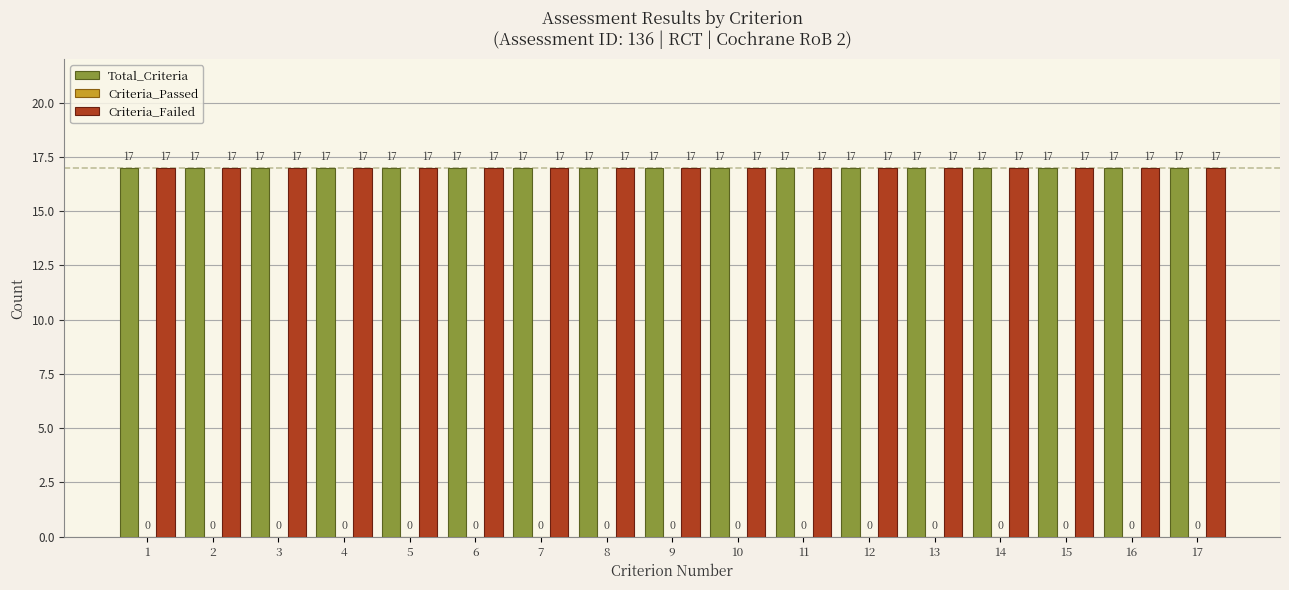

The Criteria_Passed series shows 0 at 4. True or false?

True